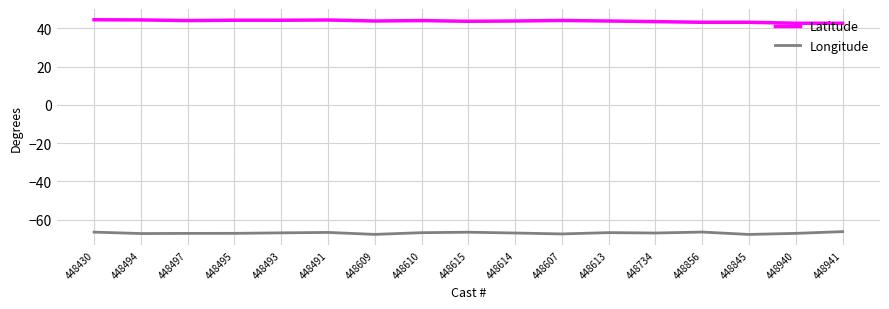

What position from the right is 448613?

6